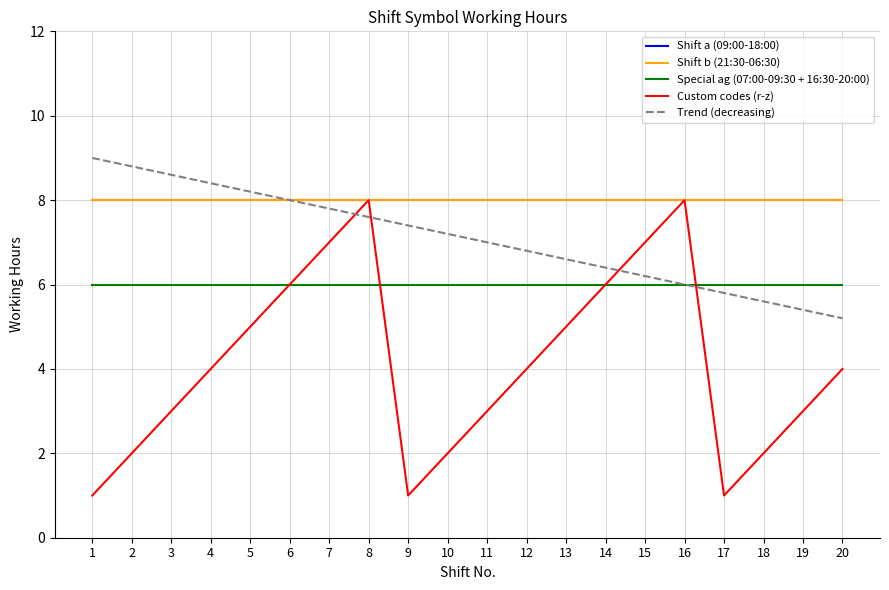

The value of Custom codes (r-z) at 10 is 1. True or false?

False